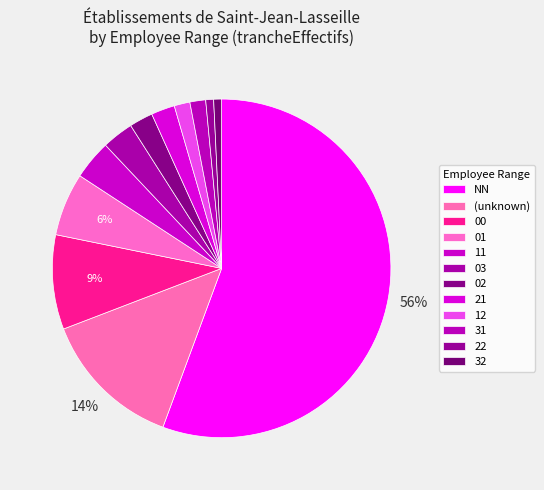

To the nearest percent, what is the difference between the largest and smallest slice percentages?

55%